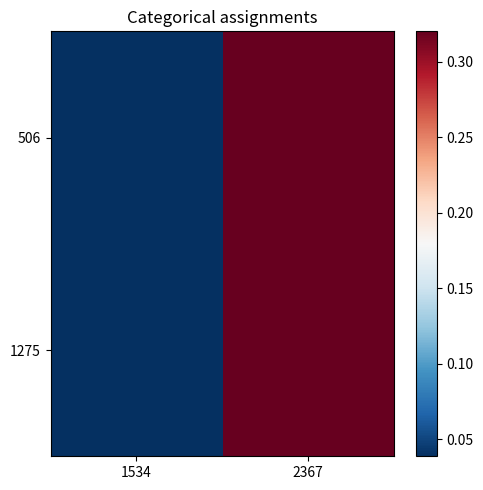

How many data points does each series have?

2